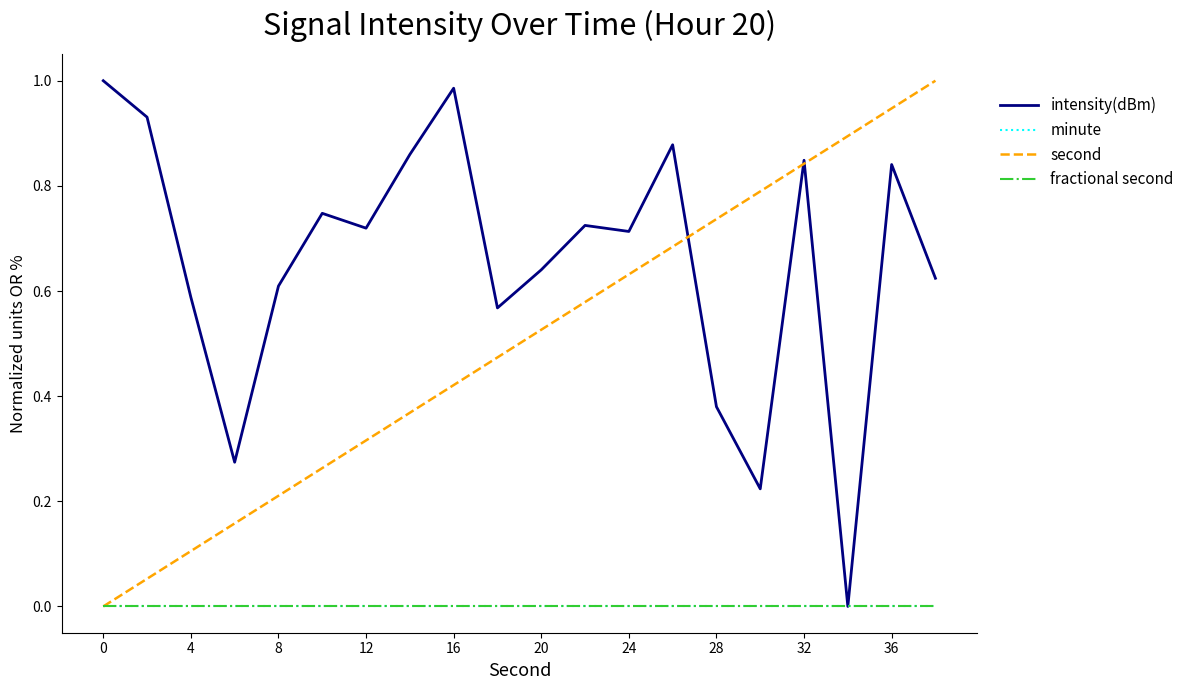

Does the chart have visible grid lines?

No